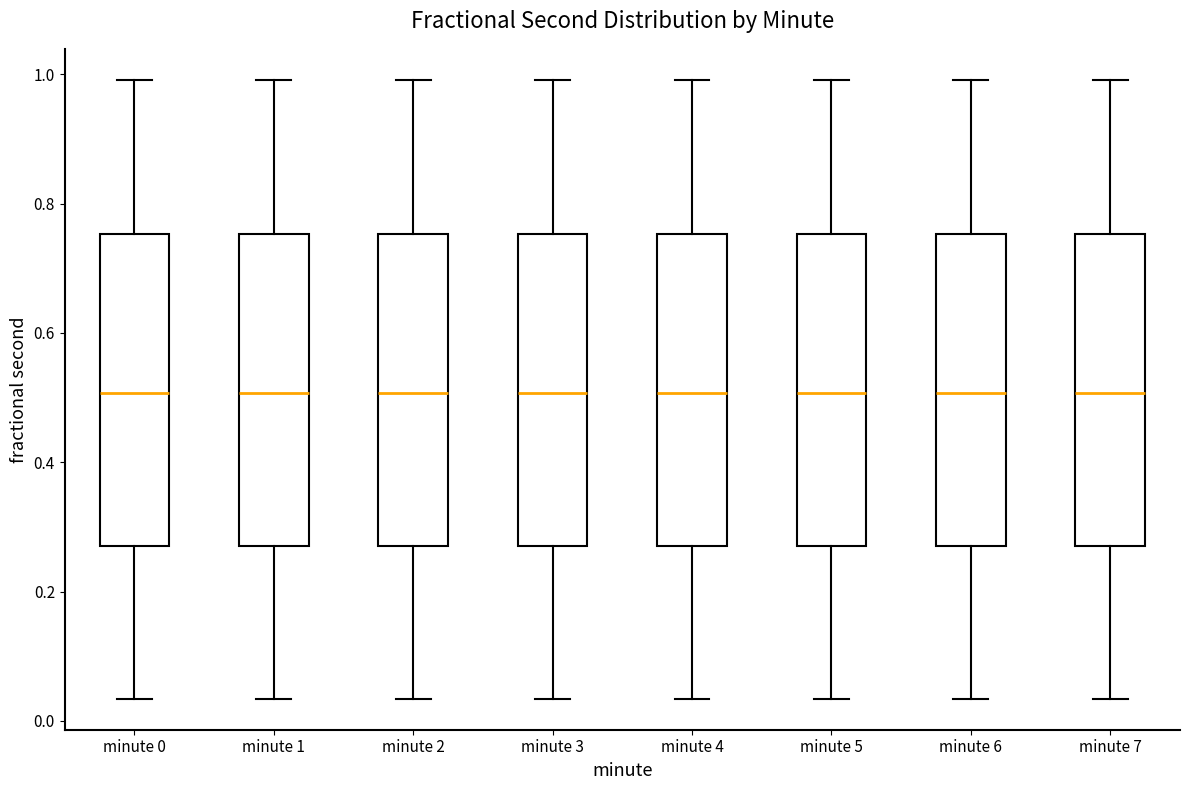

Reading left to right, transcribe this box plot: for each box, give where its median line is, the range the box spans, and where its two whiskers end, as read against the y-axis. The values are not printed on the chart, so give them approximately, as read against the axis.

minute 0: median 0.50, box 0.28 to 0.76, whiskers 0.04 to 1.00
minute 1: median 0.50, box 0.28 to 0.76, whiskers 0.04 to 1.00
minute 2: median 0.50, box 0.28 to 0.76, whiskers 0.04 to 1.00
minute 3: median 0.50, box 0.28 to 0.76, whiskers 0.04 to 1.00
minute 4: median 0.50, box 0.28 to 0.76, whiskers 0.04 to 1.00
minute 5: median 0.50, box 0.28 to 0.76, whiskers 0.04 to 1.00
minute 6: median 0.50, box 0.28 to 0.76, whiskers 0.04 to 1.00
minute 7: median 0.50, box 0.28 to 0.76, whiskers 0.04 to 1.00